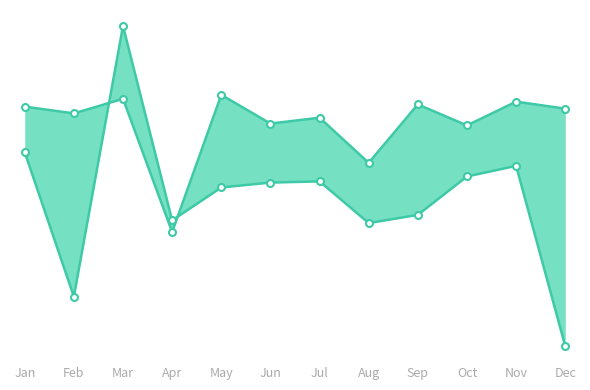

Reading left to right, list all the values displayed in this chart.

pct95: 0.0	-0.1	0.2	-2.7	0.3	-0.4	-0.2	-1.2	0.0	-0.4	0.1	-0.0
pct05: -1.0	-4.1	1.7	-2.5	-1.7	-1.6	-1.6	-2.5	-2.3	-1.5	-1.3	-5.2